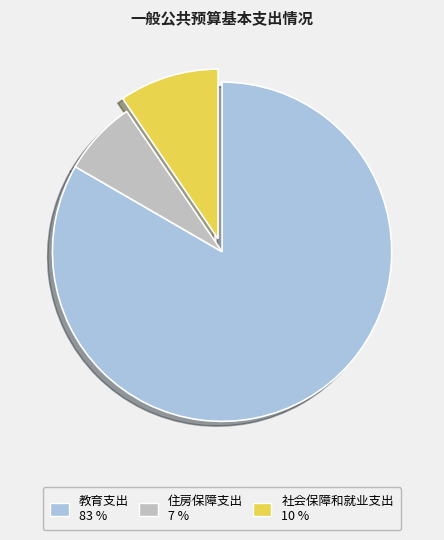

What is the largest slice in the pie chart?

教育支出